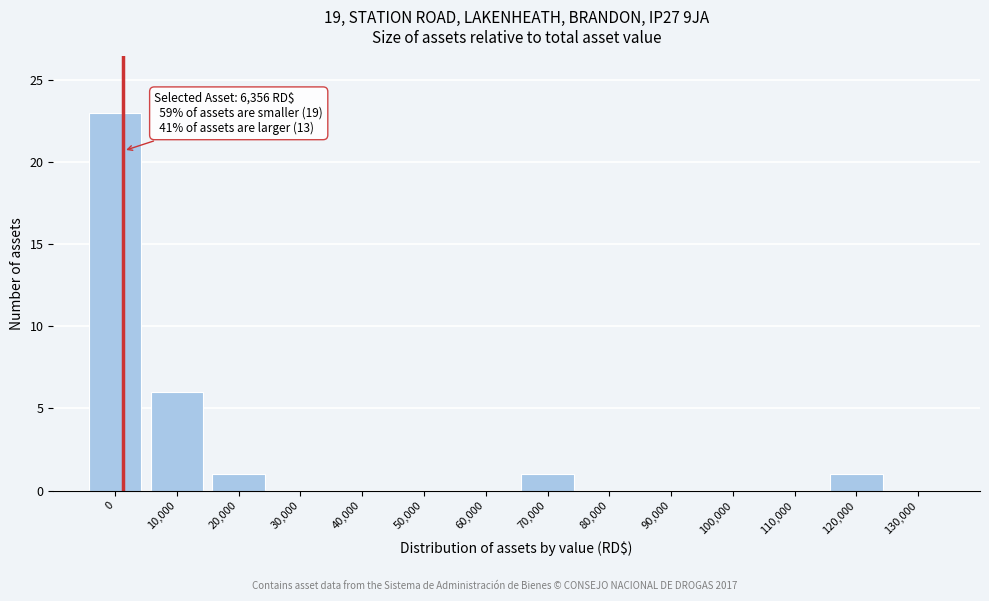

Reading right to left, extract all data points from this chart.

130,000=0	120,000=1	110,000=0	100,000=0	90,000=0	80,000=0	70,000=1	60,000=0	50,000=0	40,000=0	30,000=0	20,000=1	10,000=6	0=23